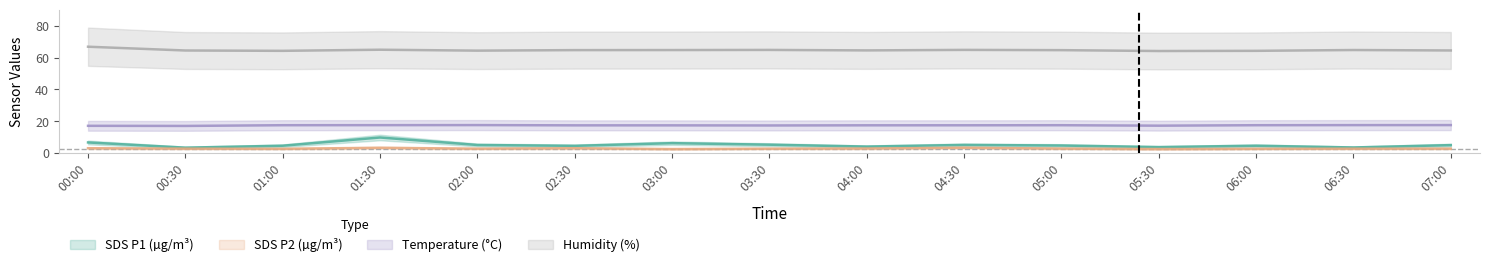

The SDS_P1 series shows 5.1 at 04:30. True or false?

True